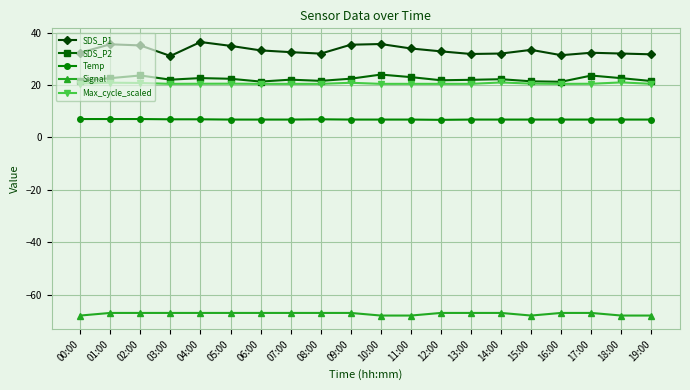

What is the minimum value shown in the chart?

-68.0